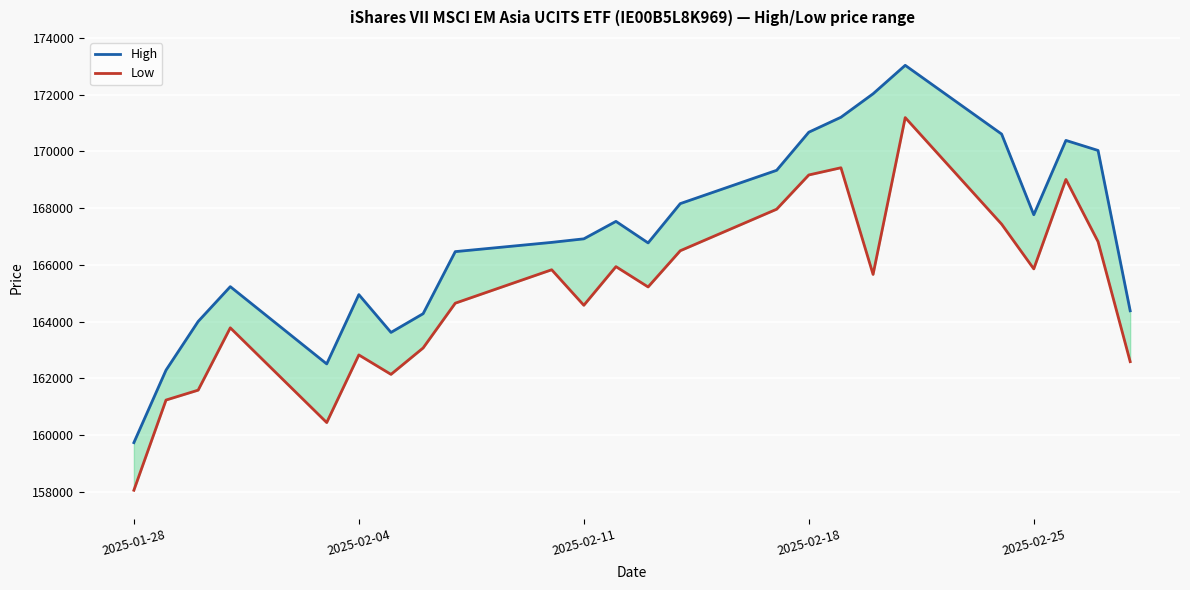

What are all the series names shown in the legend?

High, Low